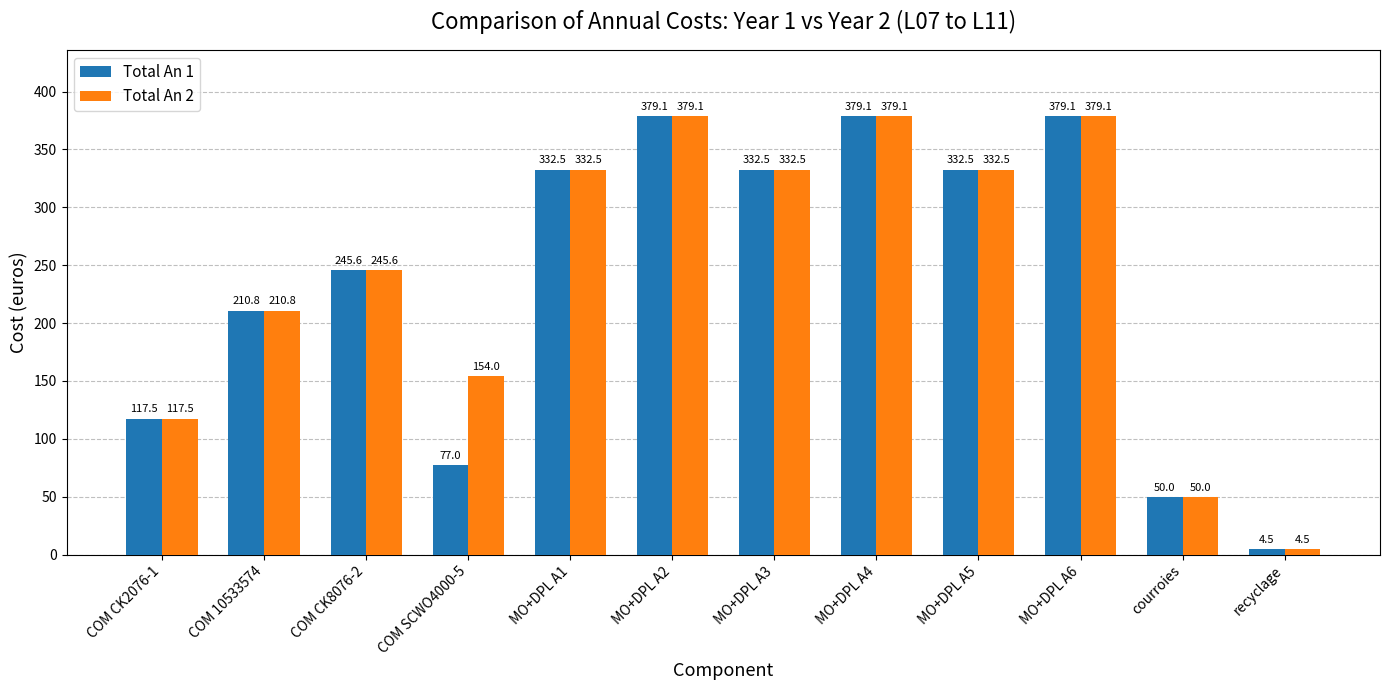

What is the maximum value shown in the chart?

379.1